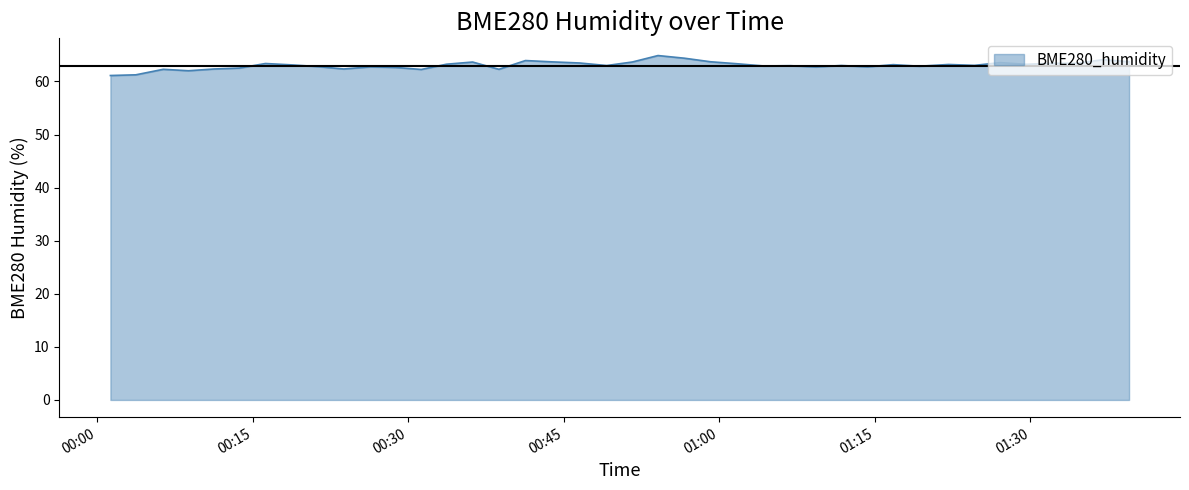

What is the sum of all values?

2522.3